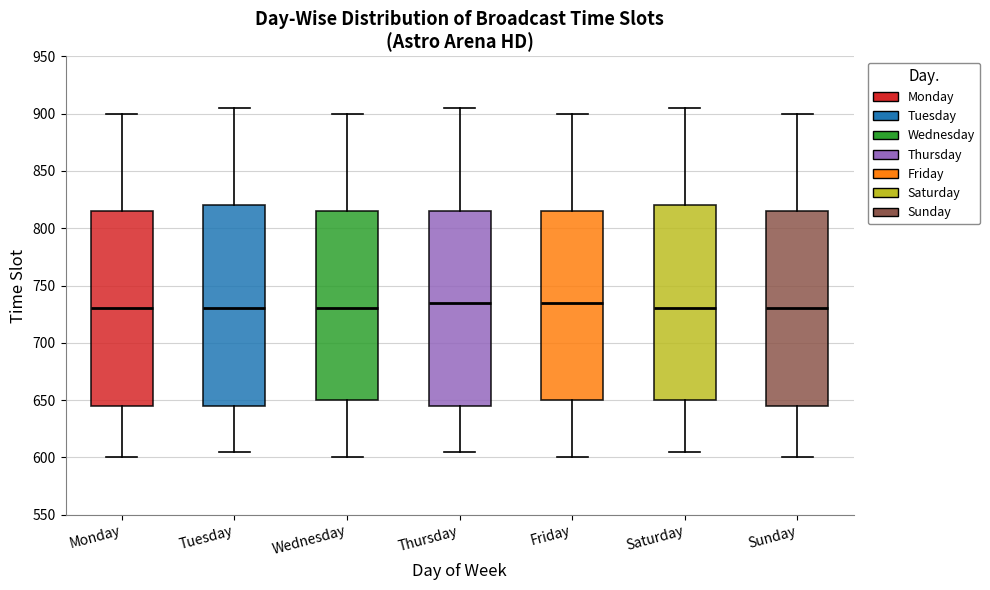

Where is the lower edge of the box for Wednesday on the y-axis? The values are not printed on the chart, so give them approximately, as read against the axis.

650